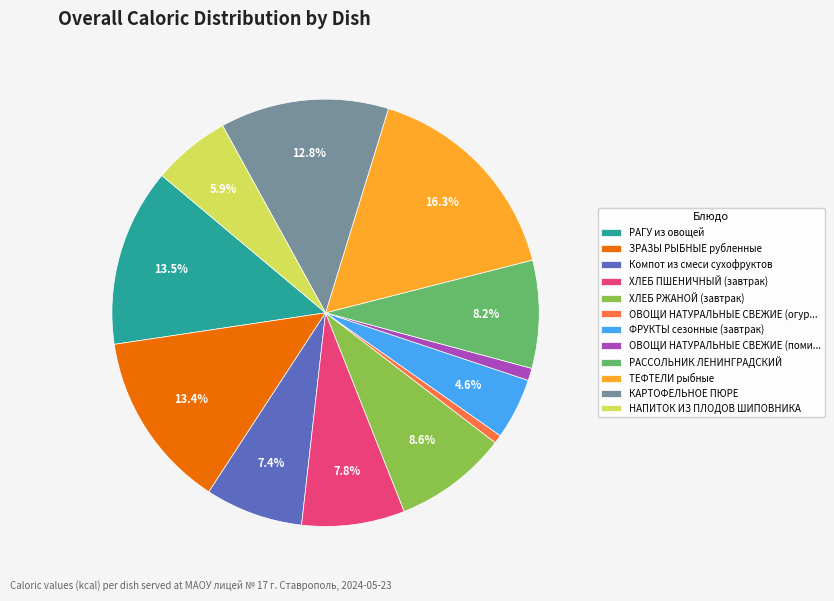

The ХЛЕБ ПШЕНИЧНЫЙ (завтрак) slice represents 8% of the pie. True or false?

True